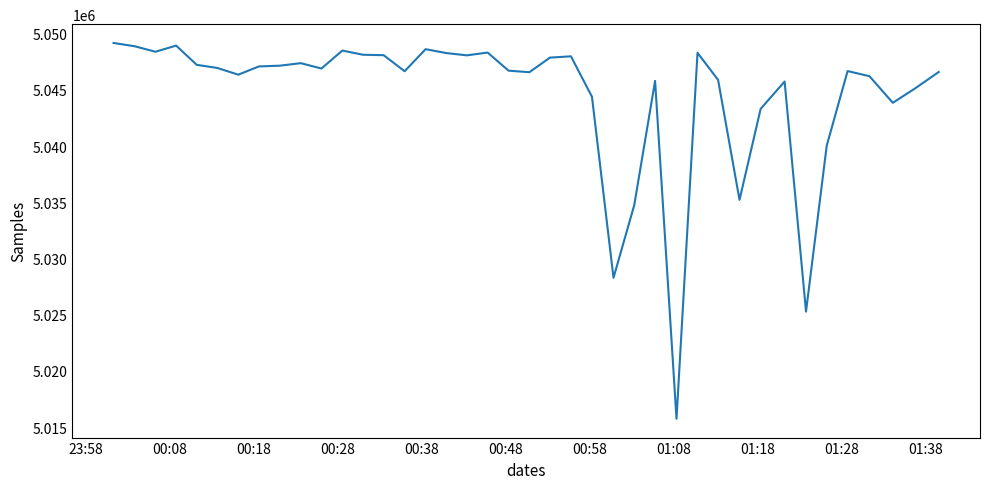

How many lines are shown in the chart?

1